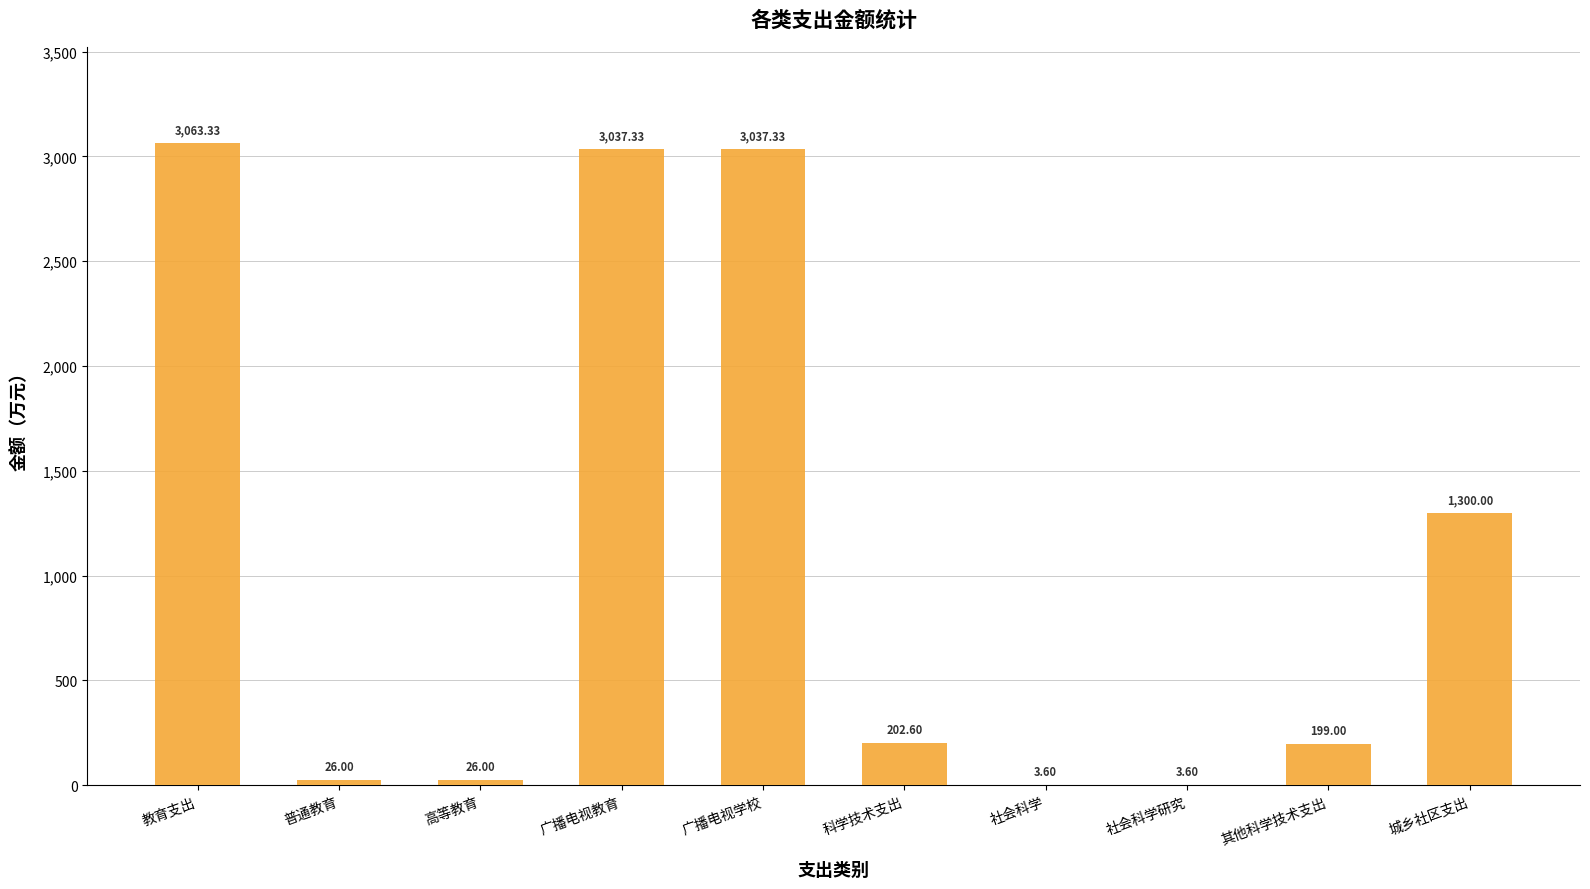

Which category has the highest value across all series?

教育支出